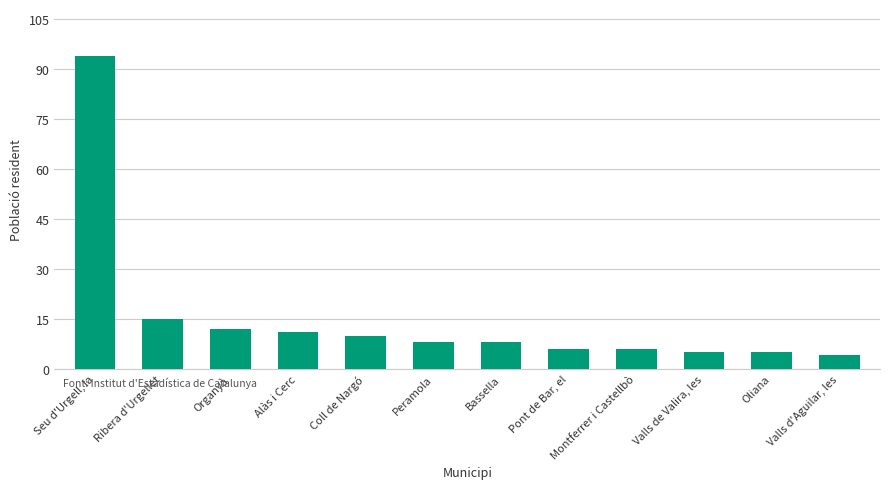

How many distinct data groups are displayed?

1